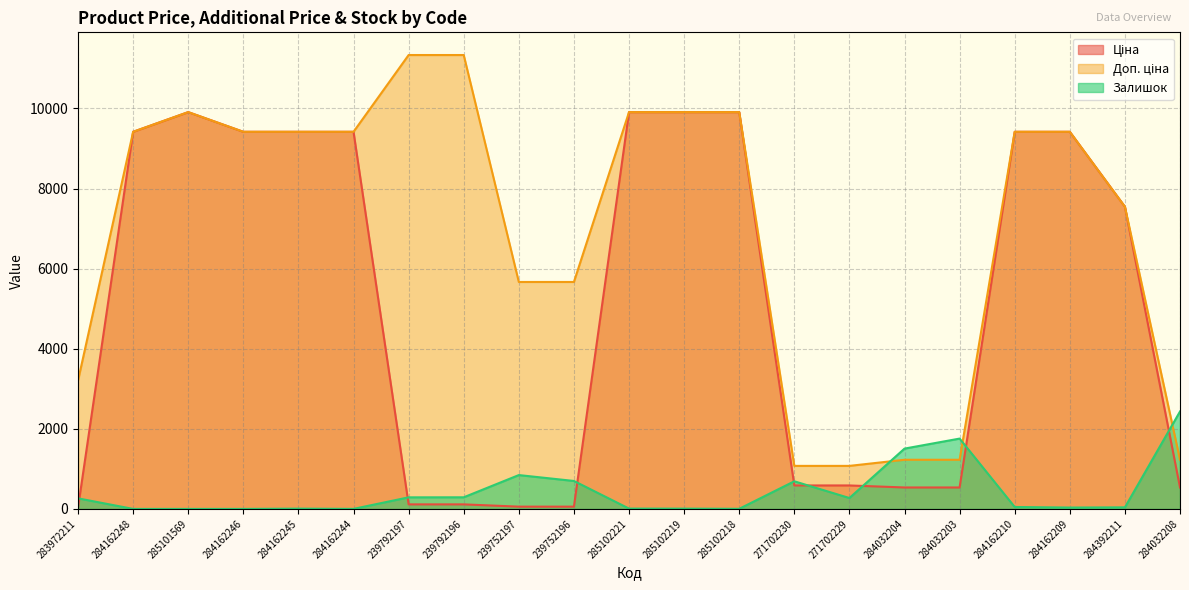

Where do Ціна and Залишок first cross each other?

283972211 and 284162248